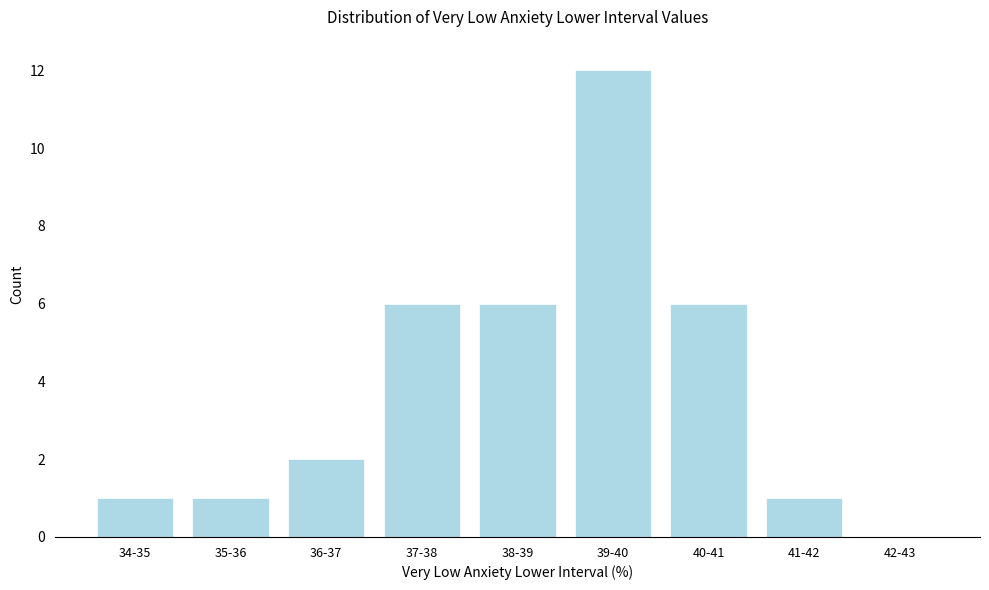

Reading left to right, transcribe all the data shown in this chart.

34-35=1	35-36=1	36-37=2	37-38=6	38-39=6	39-40=12	40-41=6	41-42=1	42-43=0